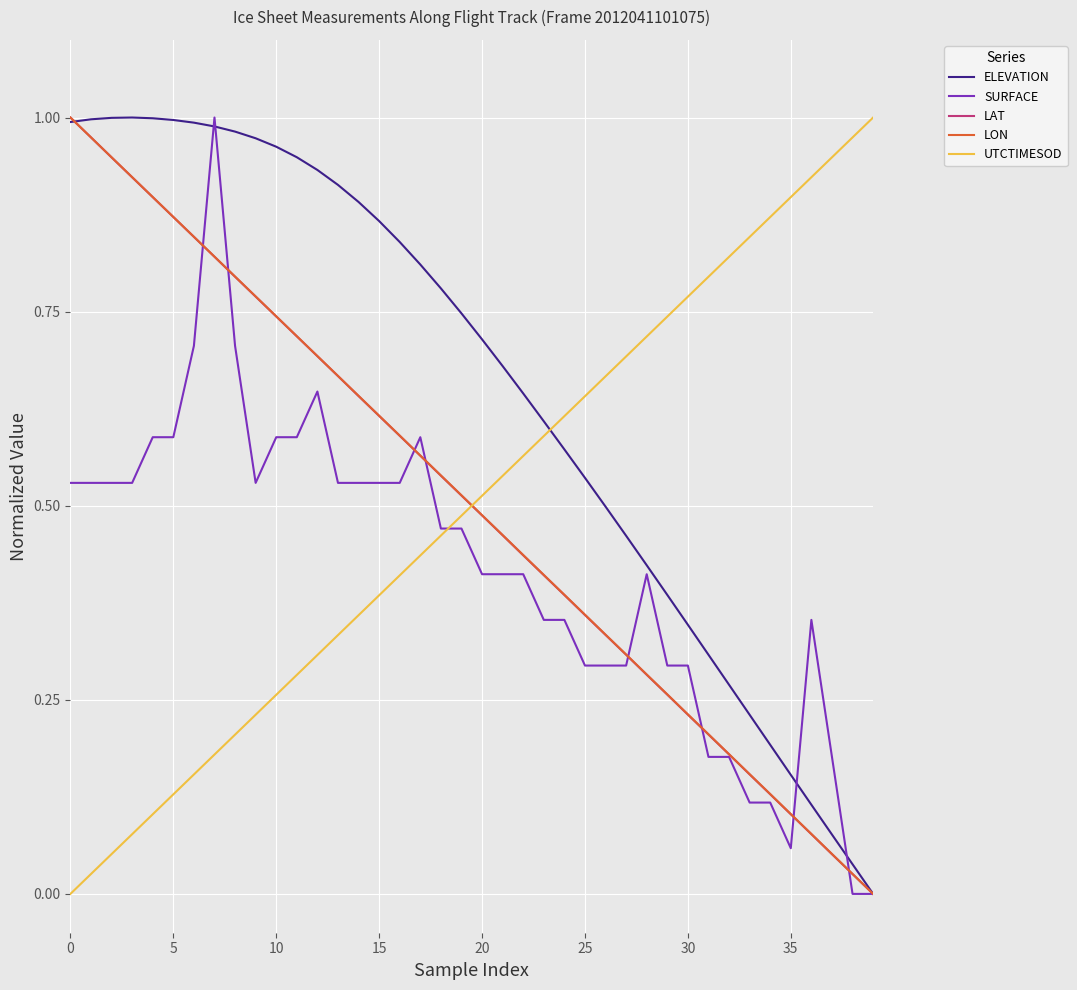

Which series has the largest total across all categories?

ELEVATION